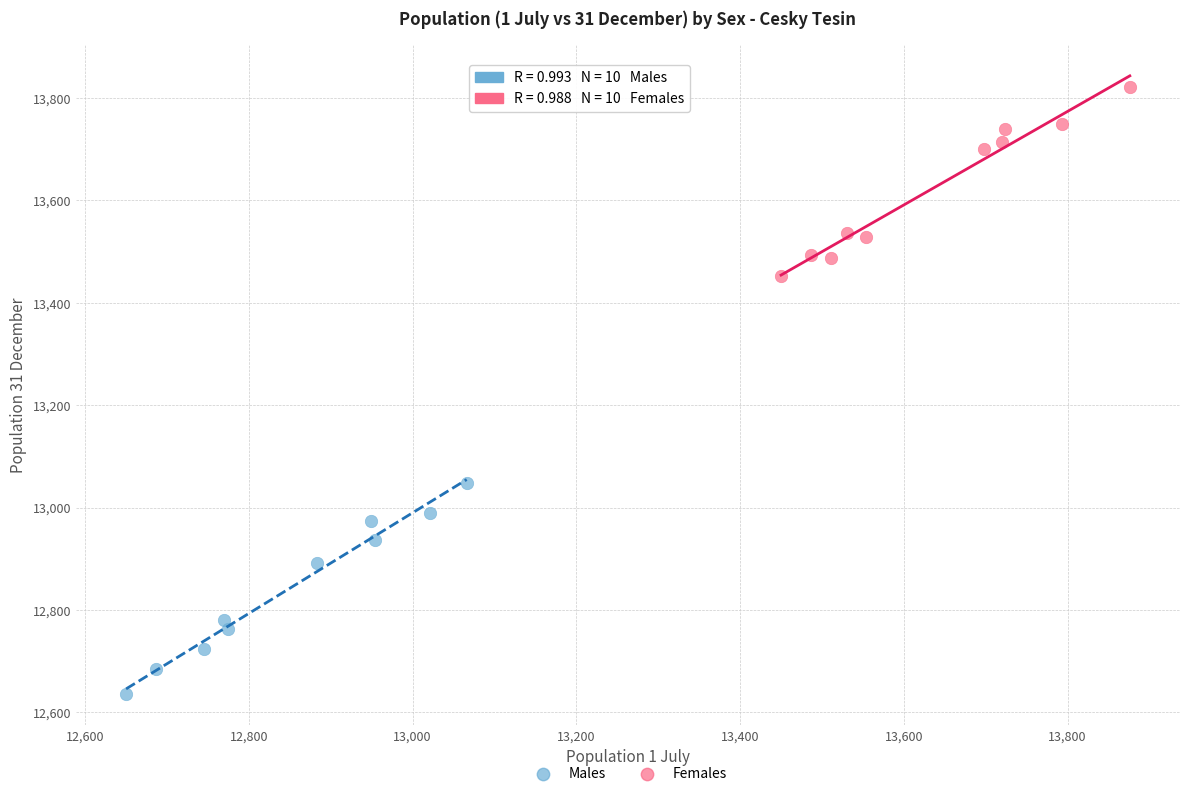

Which series reaches the maximum Y coordinate?

Females